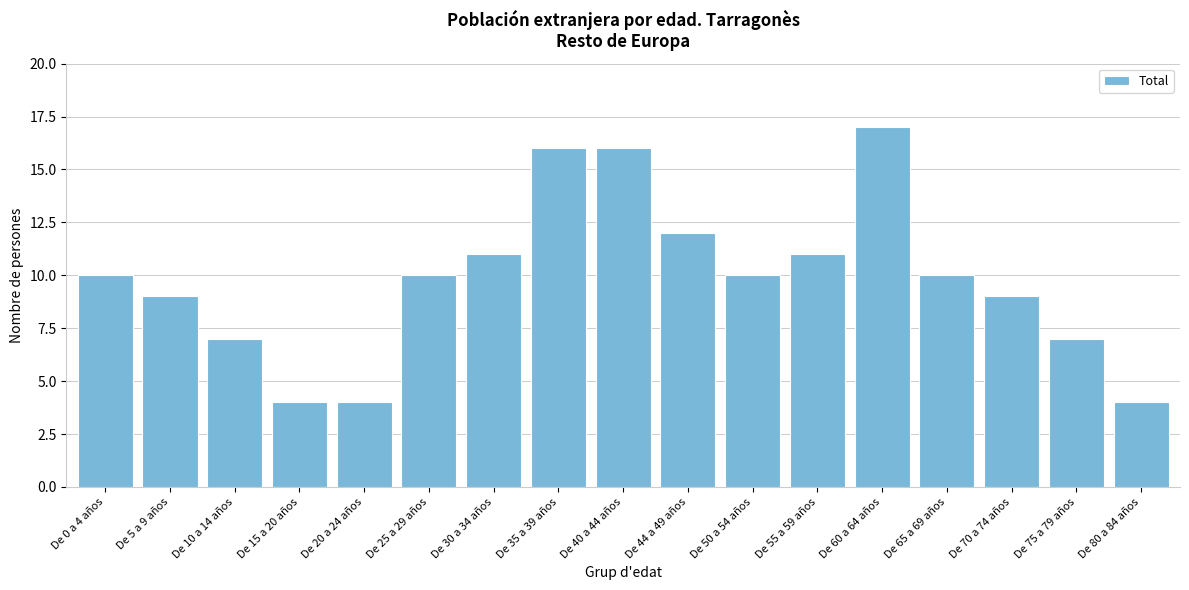

Reading right to left, transcribe all the data shown in this chart.

4	7	9	10	17	11	10	12	16	16	11	10	4	4	7	9	10